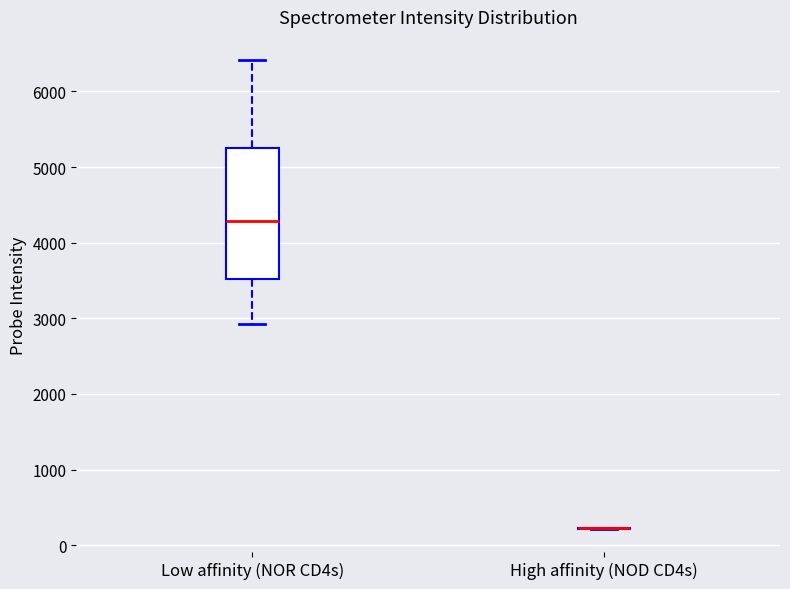

Reading left to right, read every box against the y-axis: the position of its median line, the range the box covers, and the ends of its whiskers. The values are not printed on the chart, so give them approximately, as read against the axis.

Low affinity (NOR CD4s): median 4300, box 3500 to 5200, whiskers 2900 to 6400
High affinity (NOD CD4s): box collapsed to a line at 200, whiskers 200 to 200